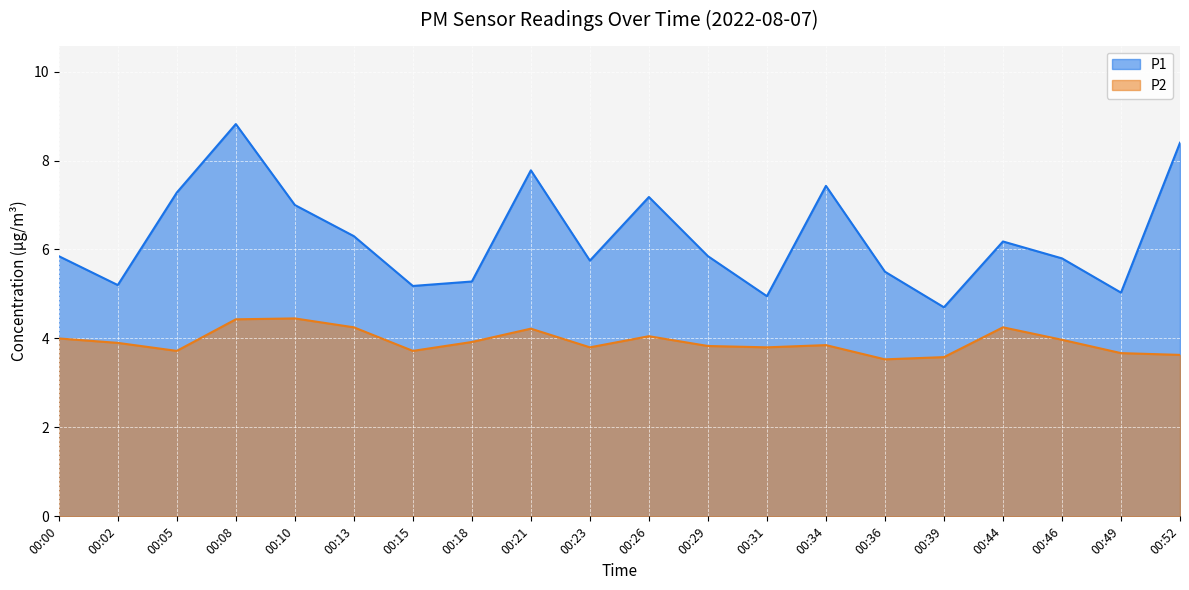

Between 00:10 and 00:15, which series saw the biggest shift?

P1